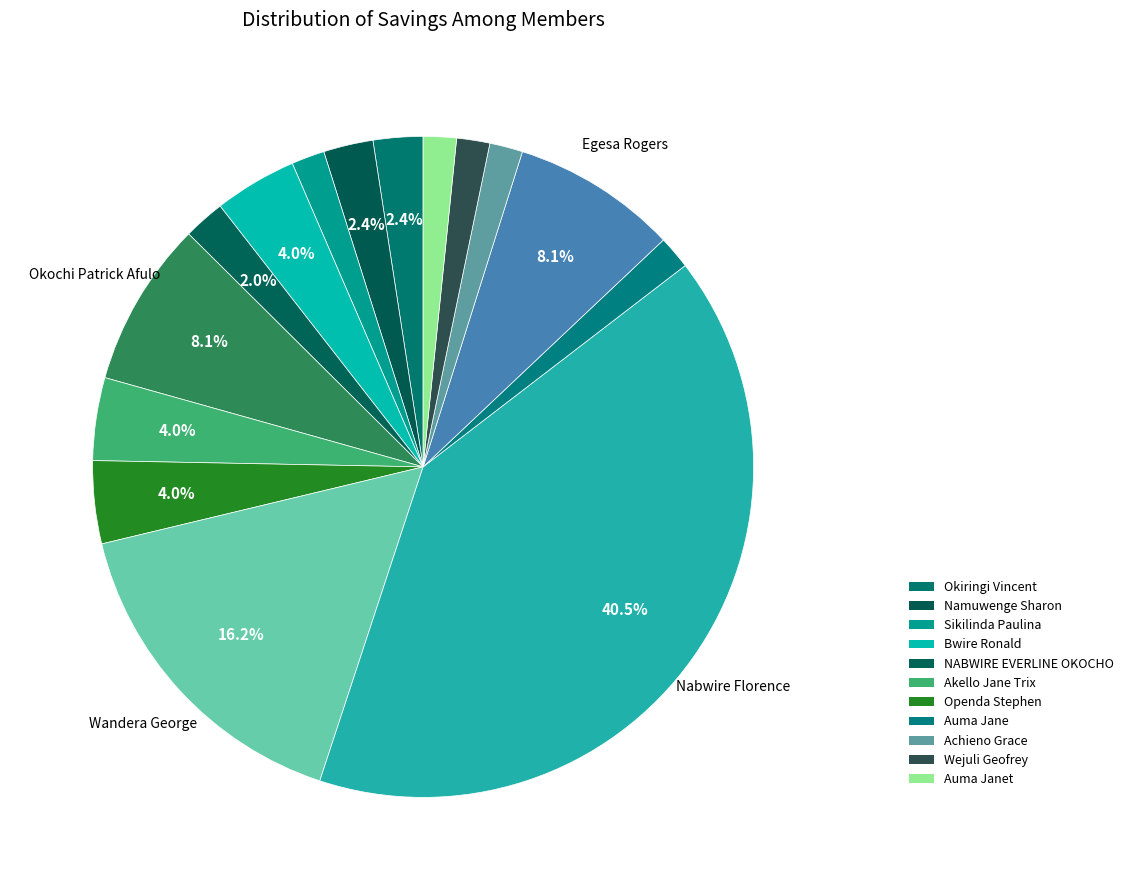

How many slices are in this pie chart?

15